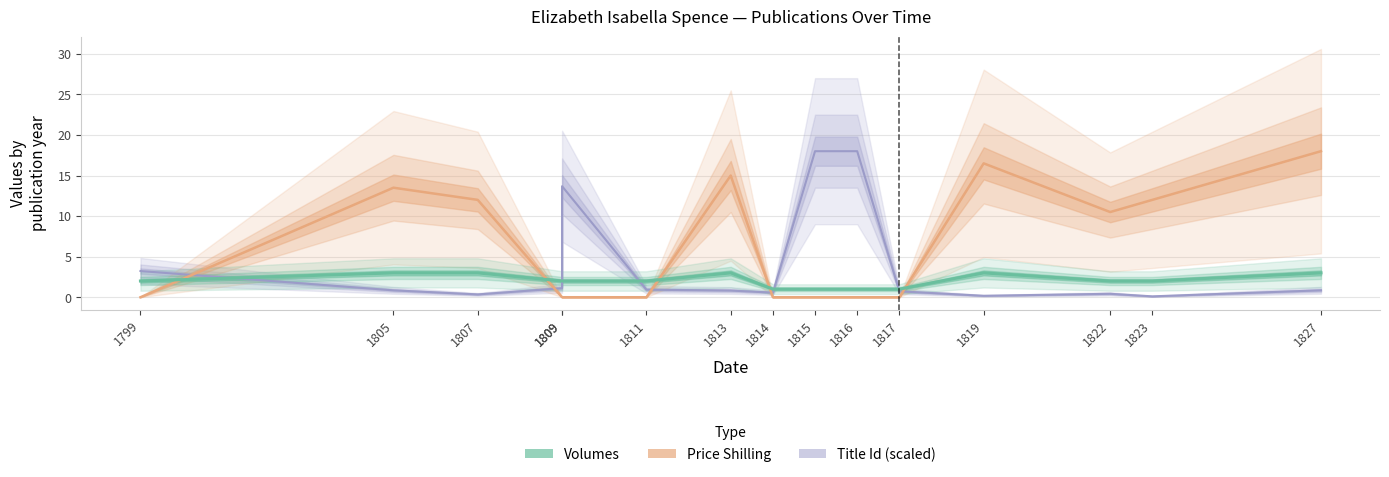

Does the chart have visible grid lines?

Yes